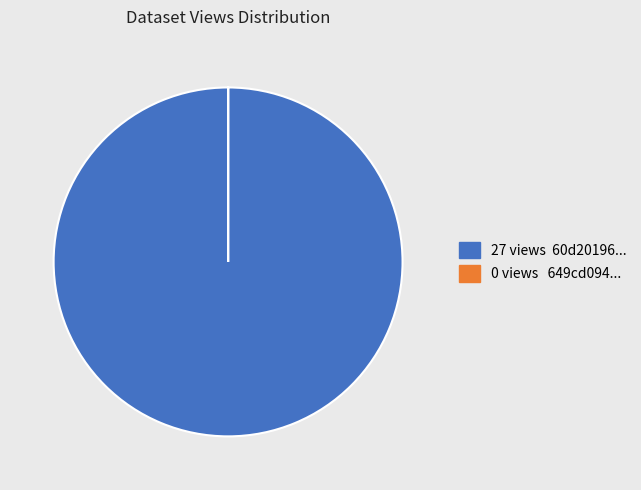

Is there any slice that represents more than half of the pie?

Yes